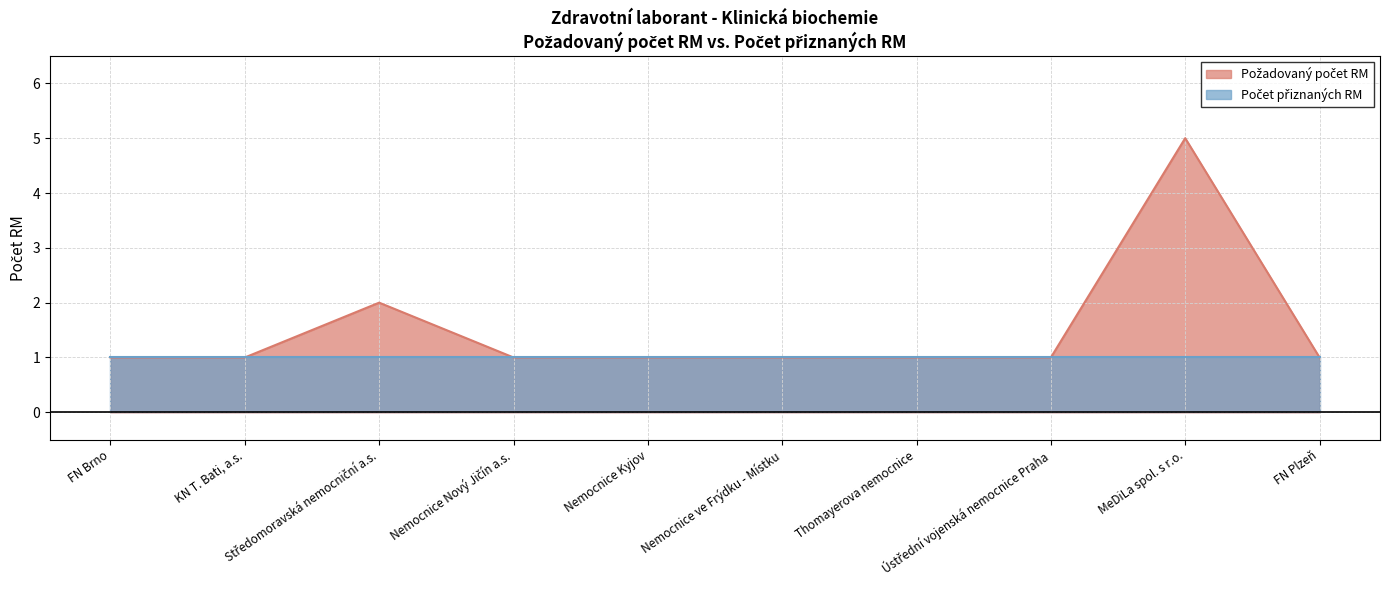

What is the value of the 5th point from the left?

1